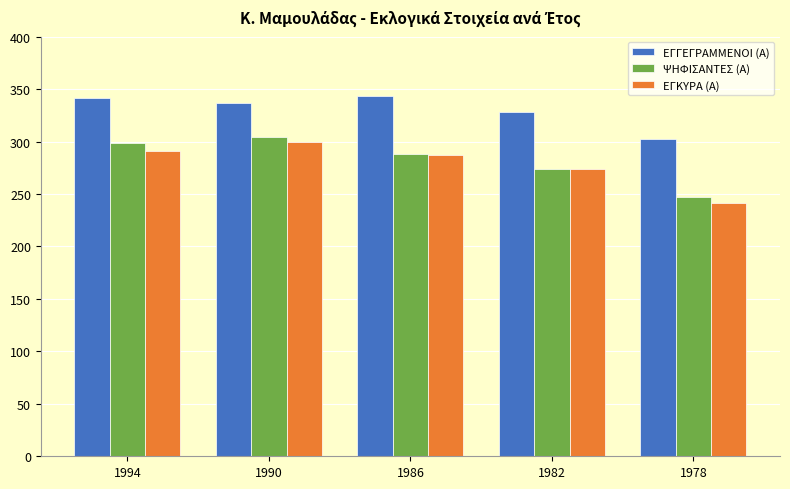

True or false: ΕΓΚΥΡΑ (Α) has a value of 241 at 1978.

True